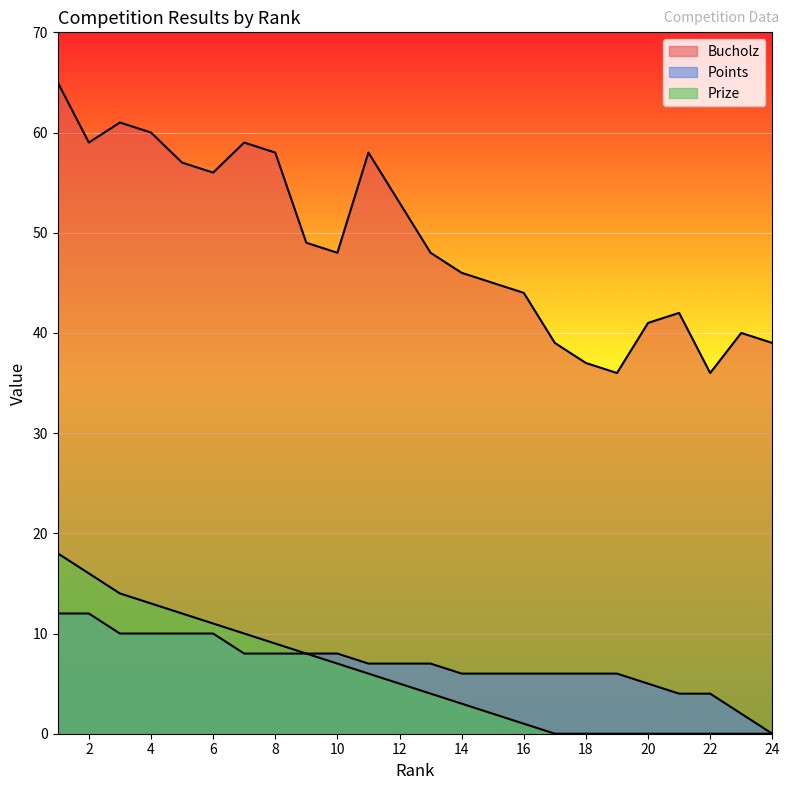

Rank the series at 8 from lowest to highest value.

Points, Prize, Bucholz